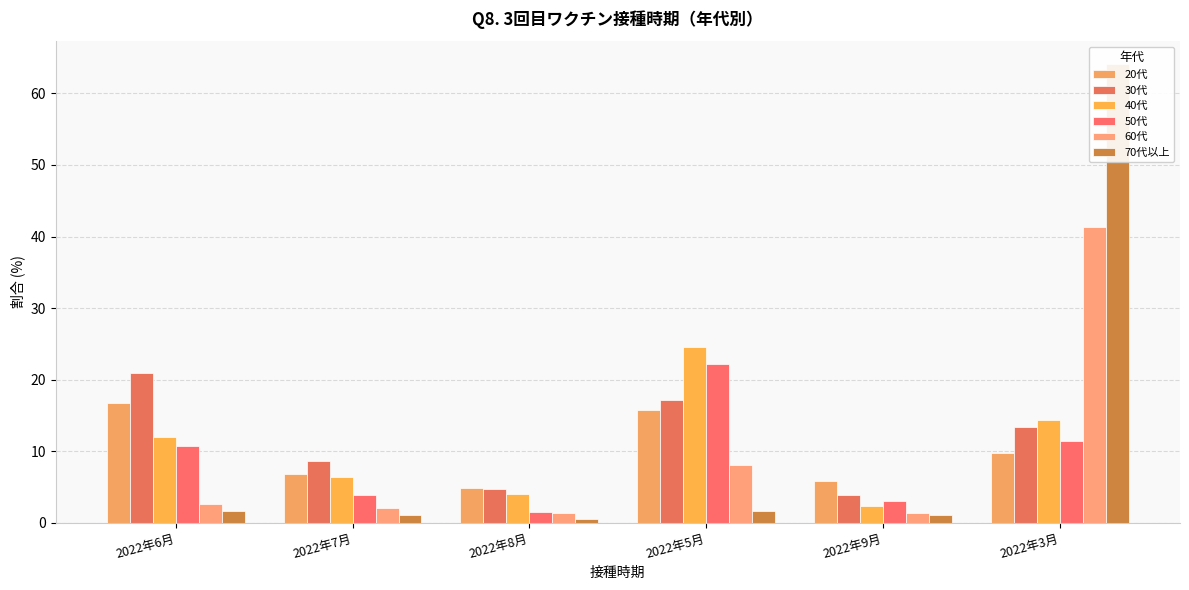

Where is 60代 nearest to the value 21?

2022年5月